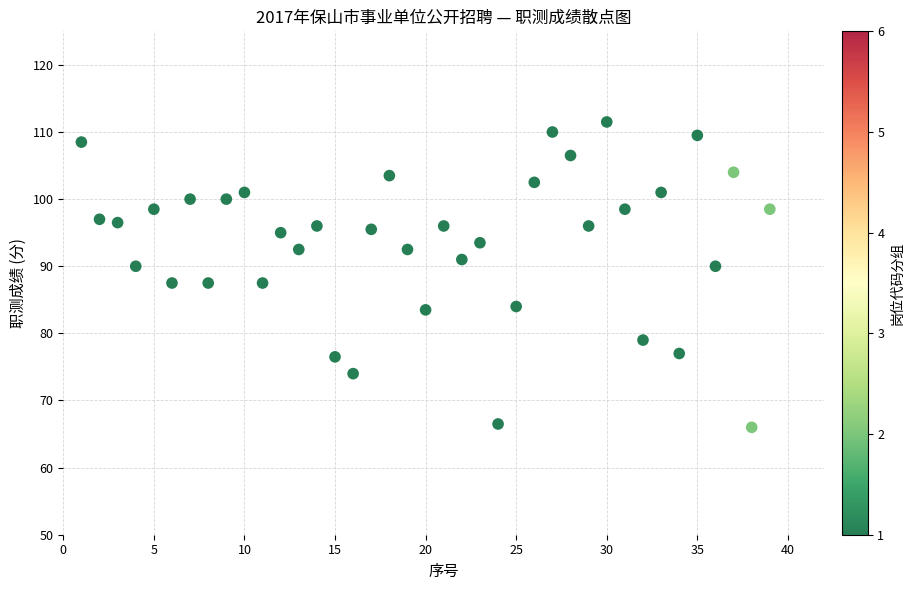

What is the range of X values (max minus min)?

38.0